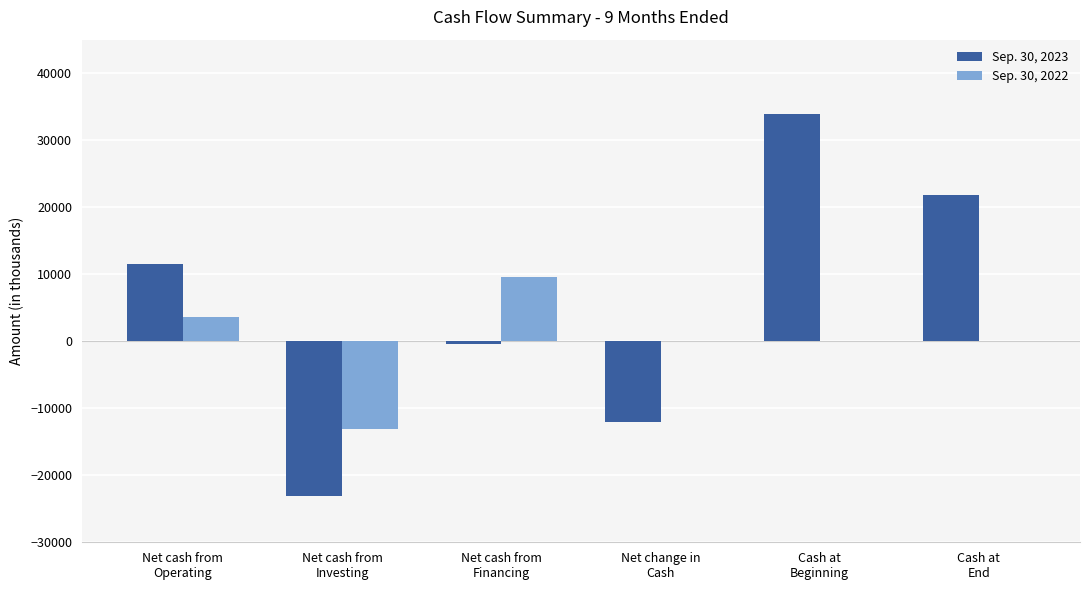

Which series has the largest total across all categories?

Sep. 30, 2023